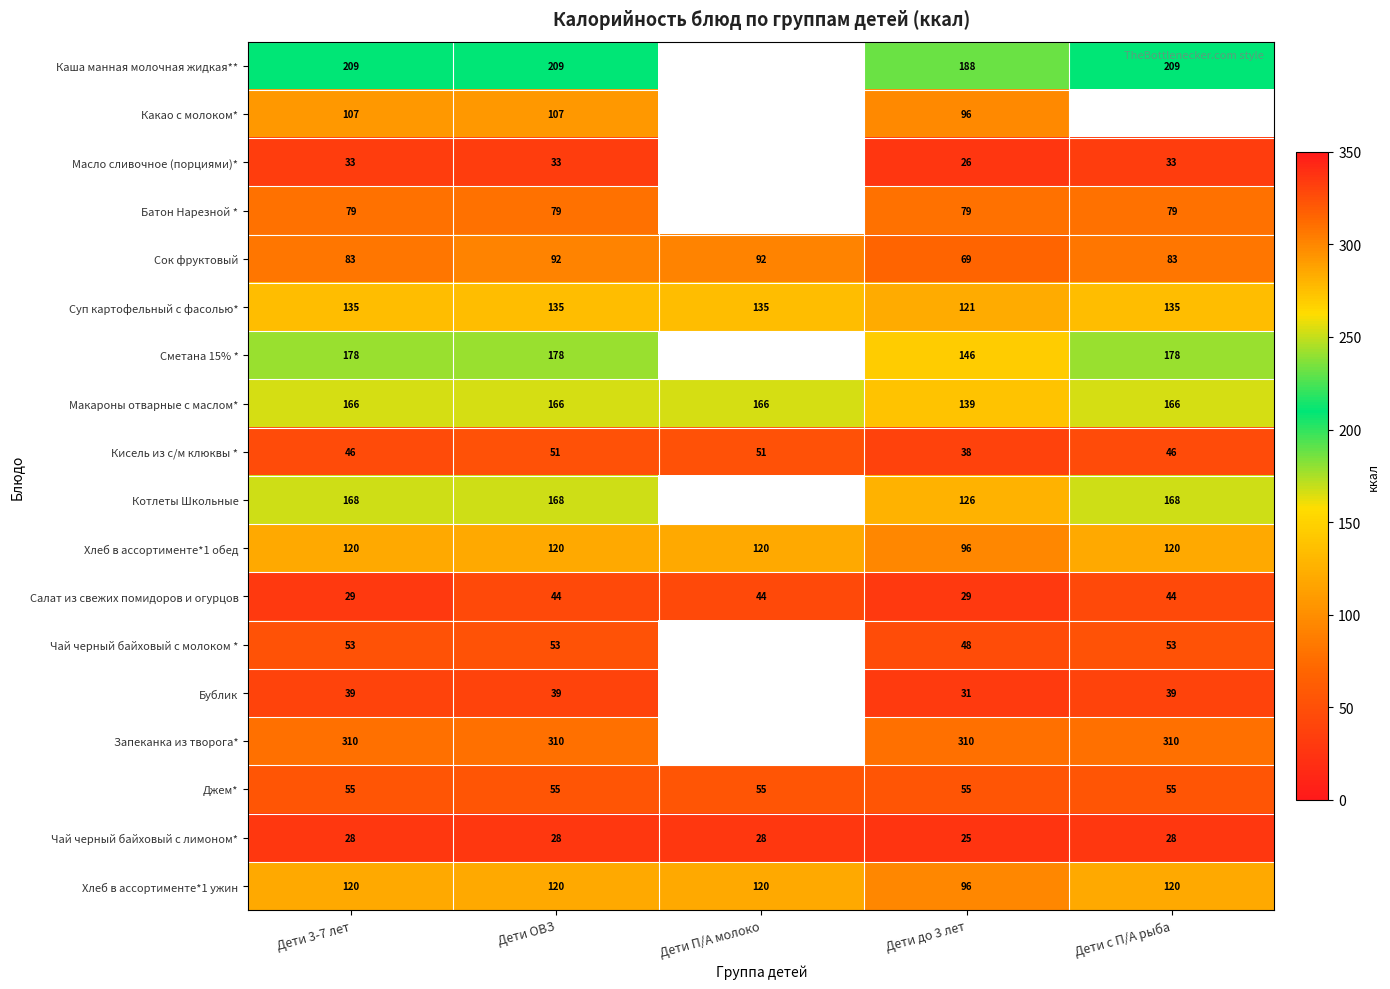

True or false: Сок фруктовый has a value of 147 at Дети с П/А рыба.

False